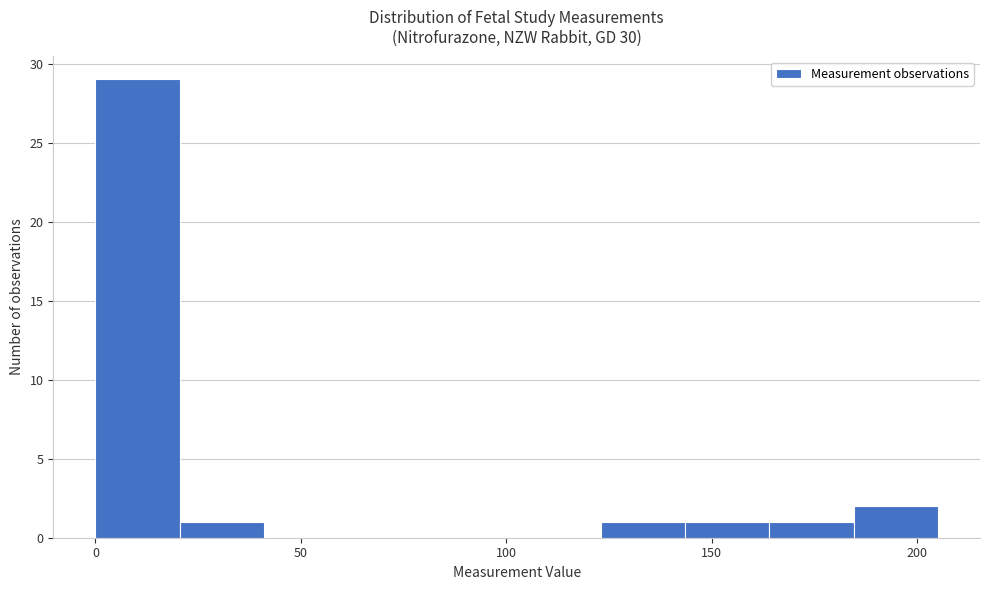

Reading left to right, list every bar in this chart as the range it spans on the x-axis followed by its height. Neither the bar edges nor the heights are printed on the chart, so give them approximately, as read against the axes.

0.0 to 20.5: 29
20.5 to 41.0: 1
41.0 to 61.5: 0
61.5 to 82.0: 0
82.0 to 102.5: 0
102.5 to 123.0: 0
123.0 to 143.5: 1
143.5 to 164.0: 1
164.0 to 184.5: 1
184.5 to 205.0: 2